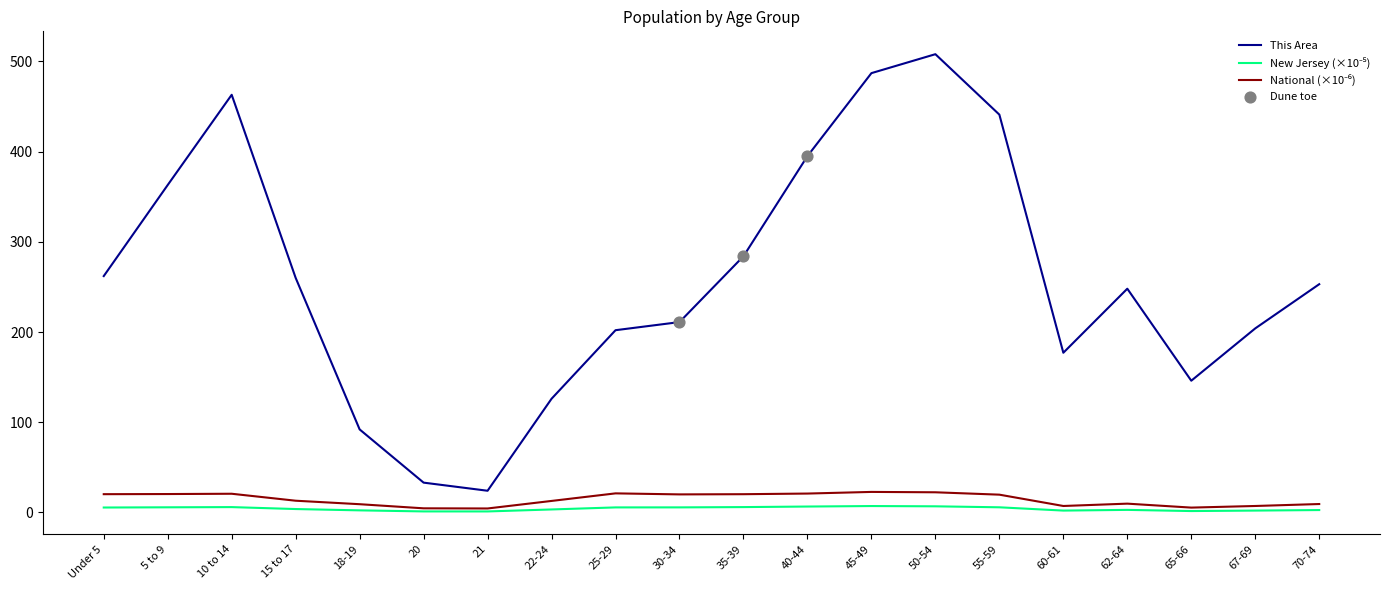

Which series changed the most between 10 to 14 and 62-64?

This Area